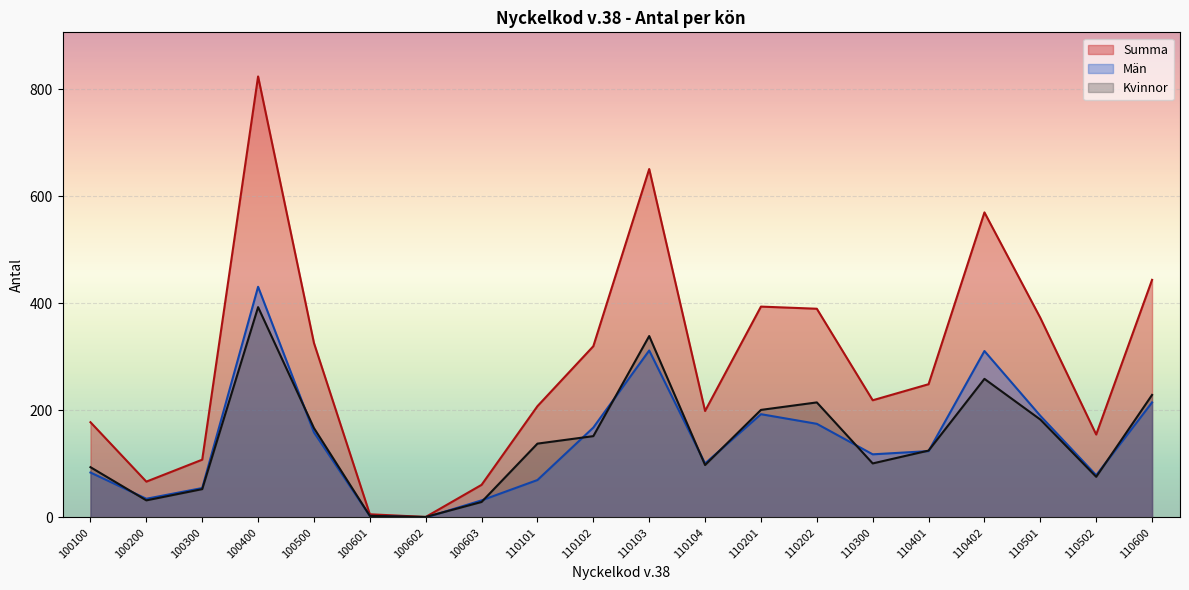

What is the sum of all Summa values?

5743